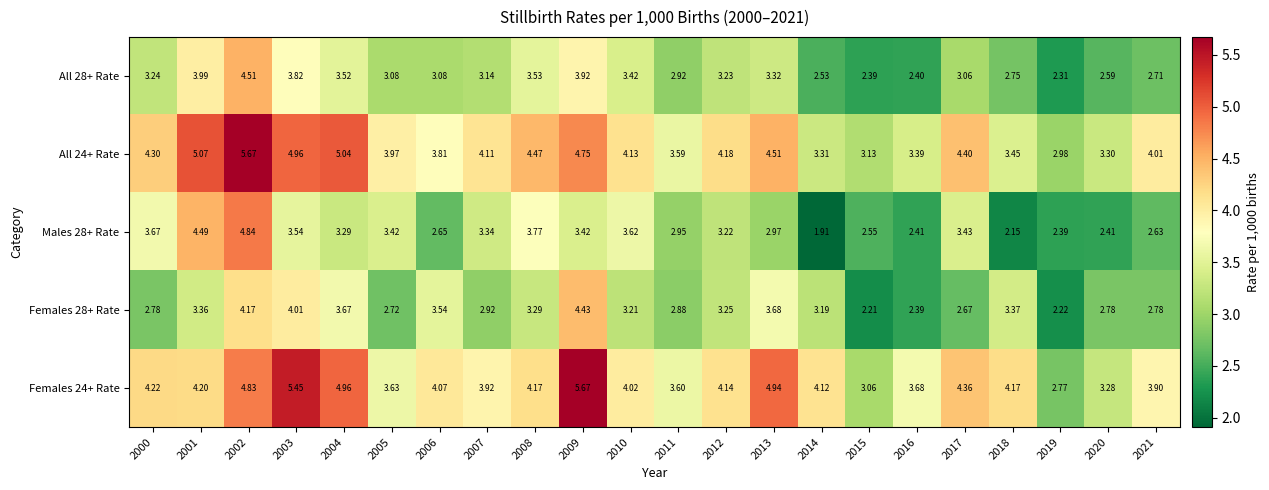

Is the value of Males 28+ Rate at 2008 greater than the value of Females 24+ Rate at 2020?

Yes